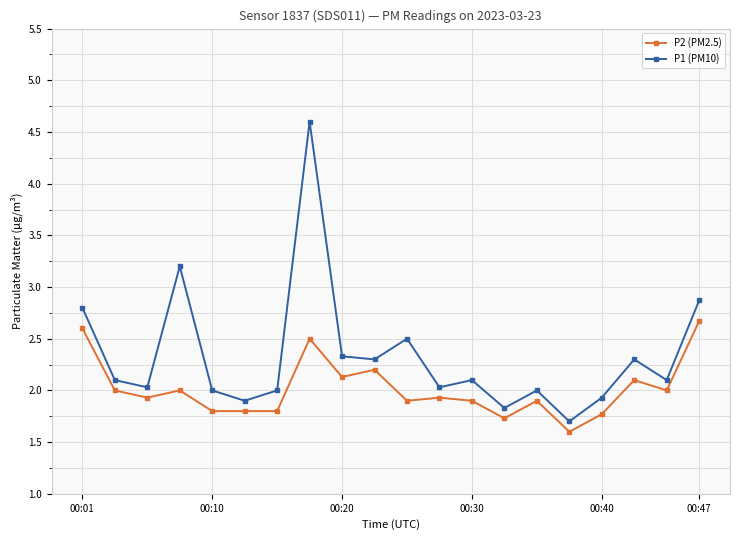

True or false: P2 (PM2.5) and P1 (PM10) cross at least once.

False